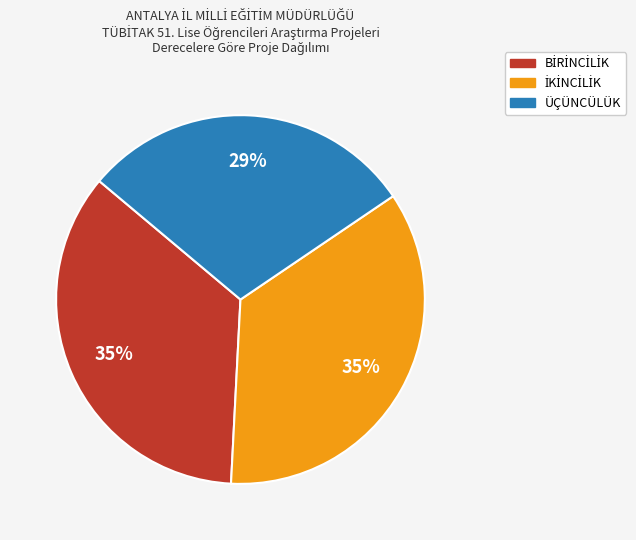

Is there any slice that represents more than half of the pie?

No